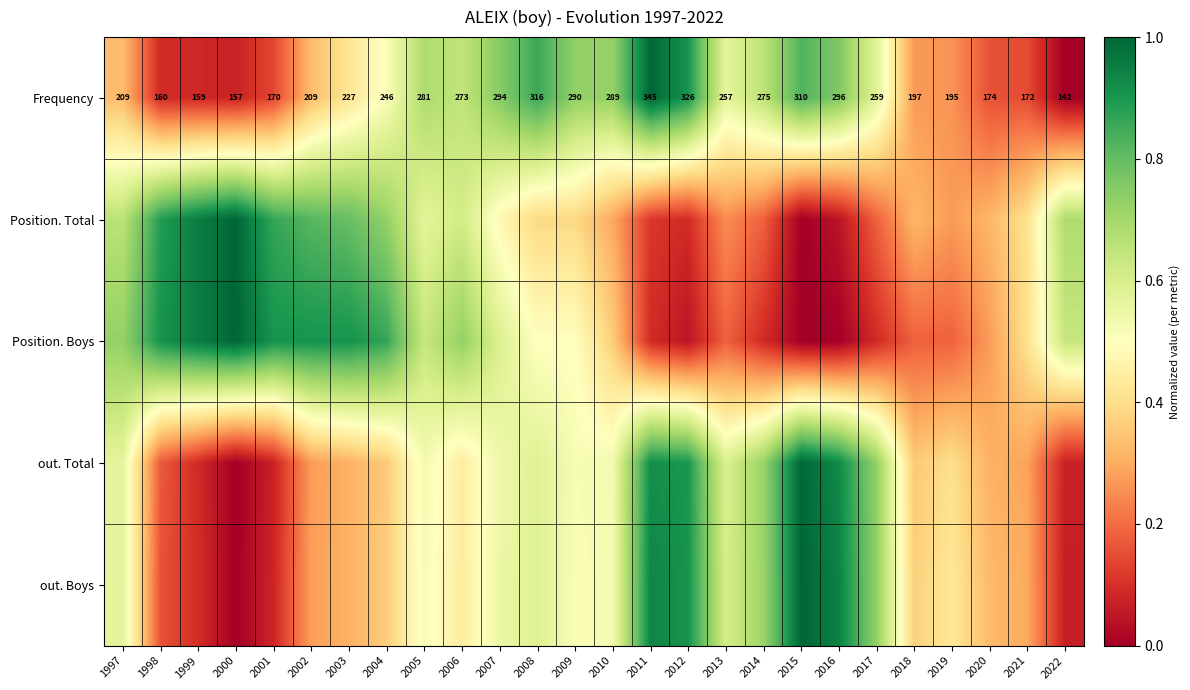

True or false: out. Total has a value of 0.4 at 2019.

True